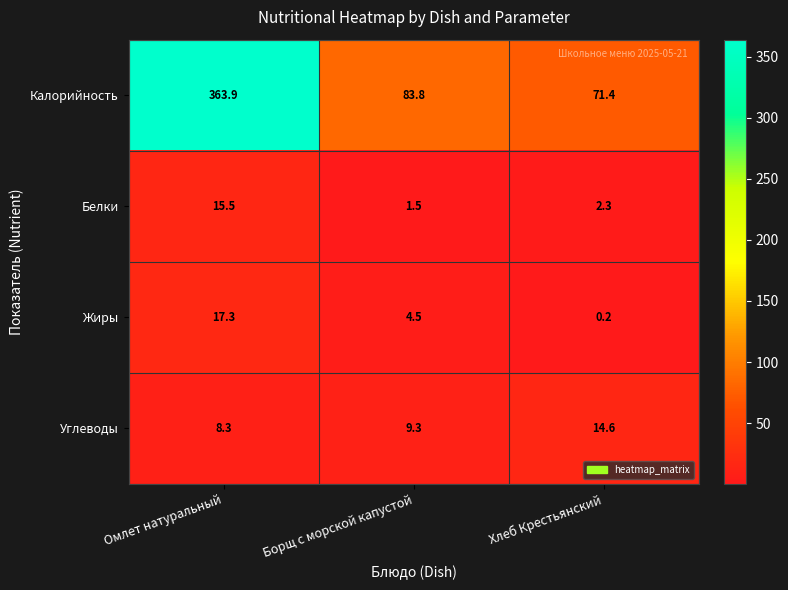

What is the maximum value for Жиры?

17.3